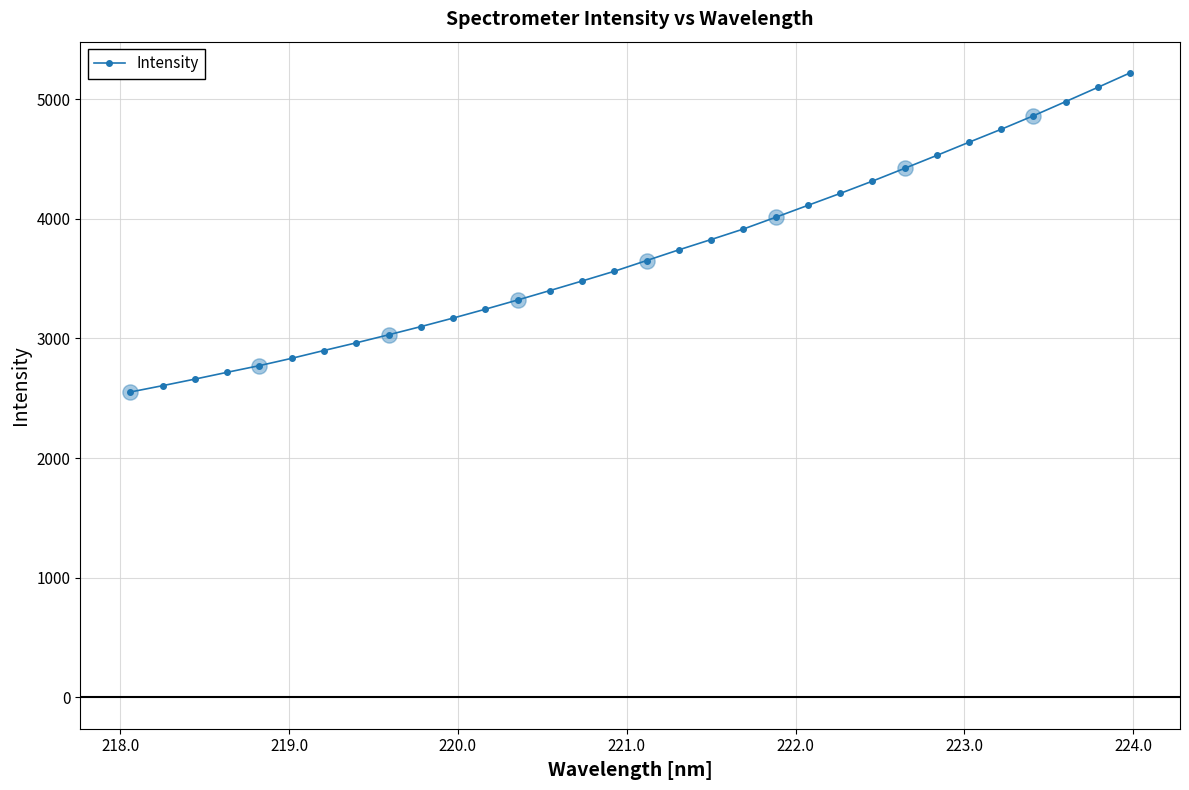

What is the value of the 2nd point from the left?

2605.5